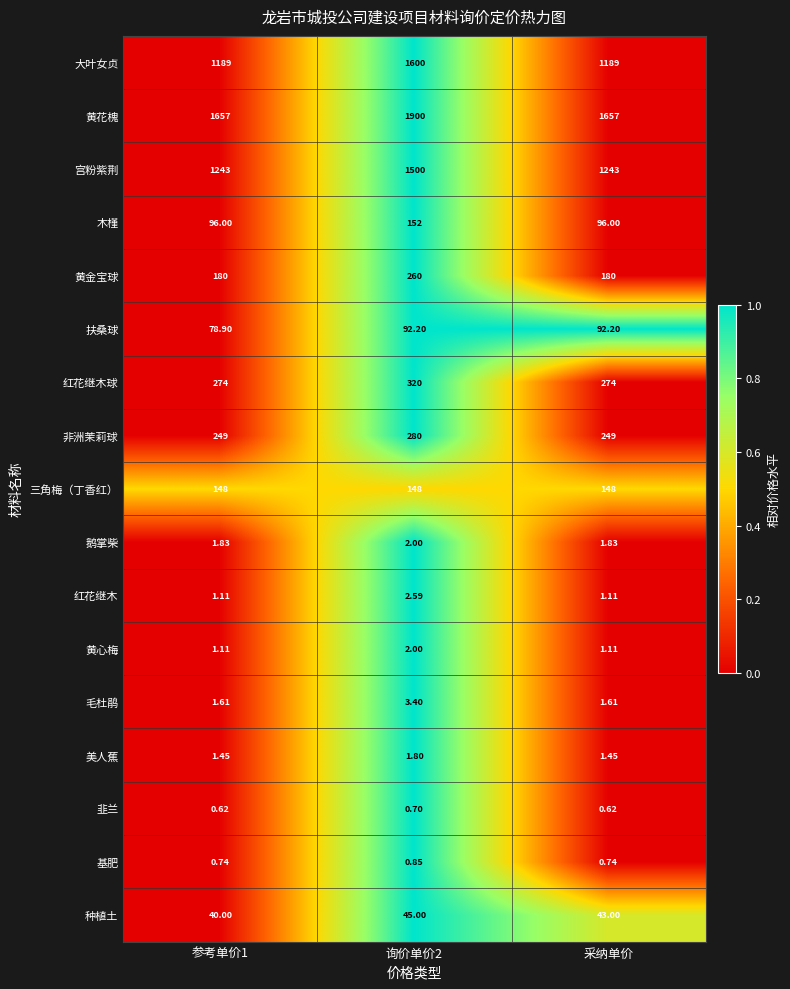

Is the value of 基肥 at 询价单价2 greater than the value of 黄心梅 at 采纳单价?

No